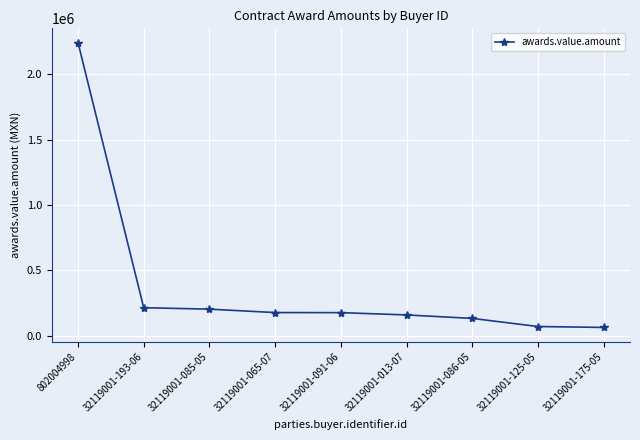

What is the smallest value displayed?

63747.4